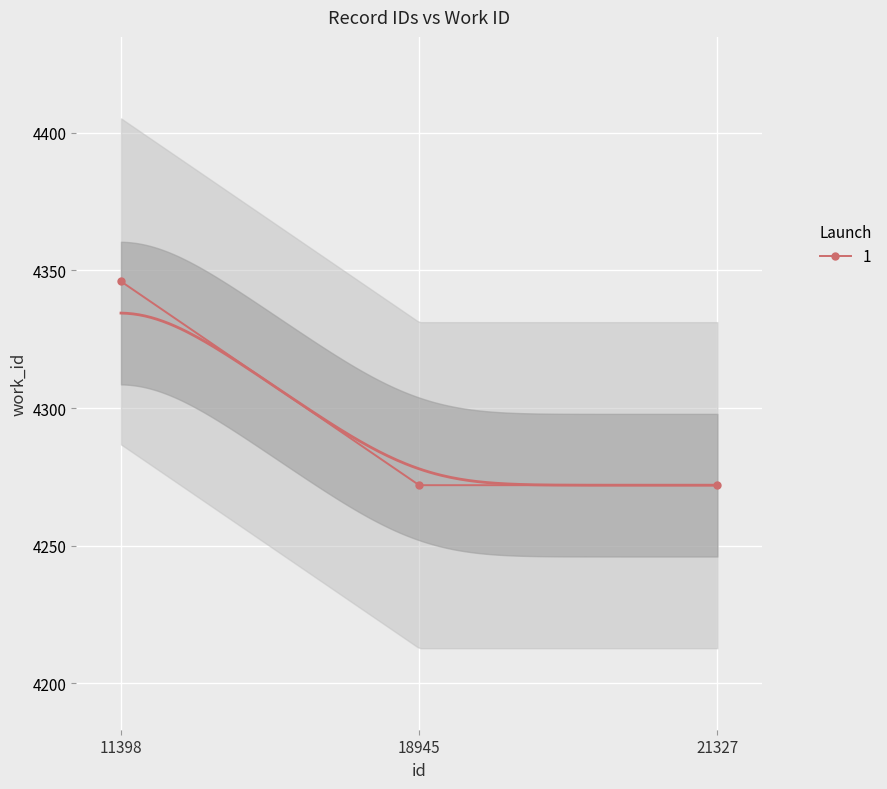

True or false: the data shows 6789 at 21327.

False